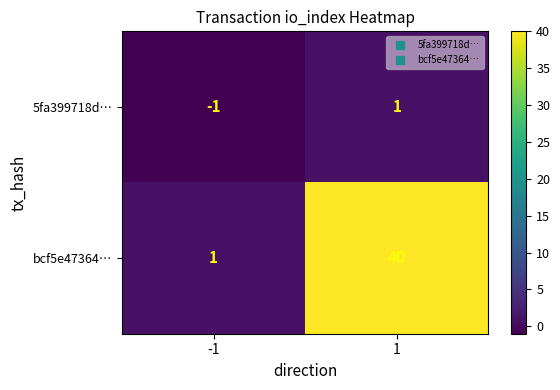

At which category does the chart reach its peak across all series?

1